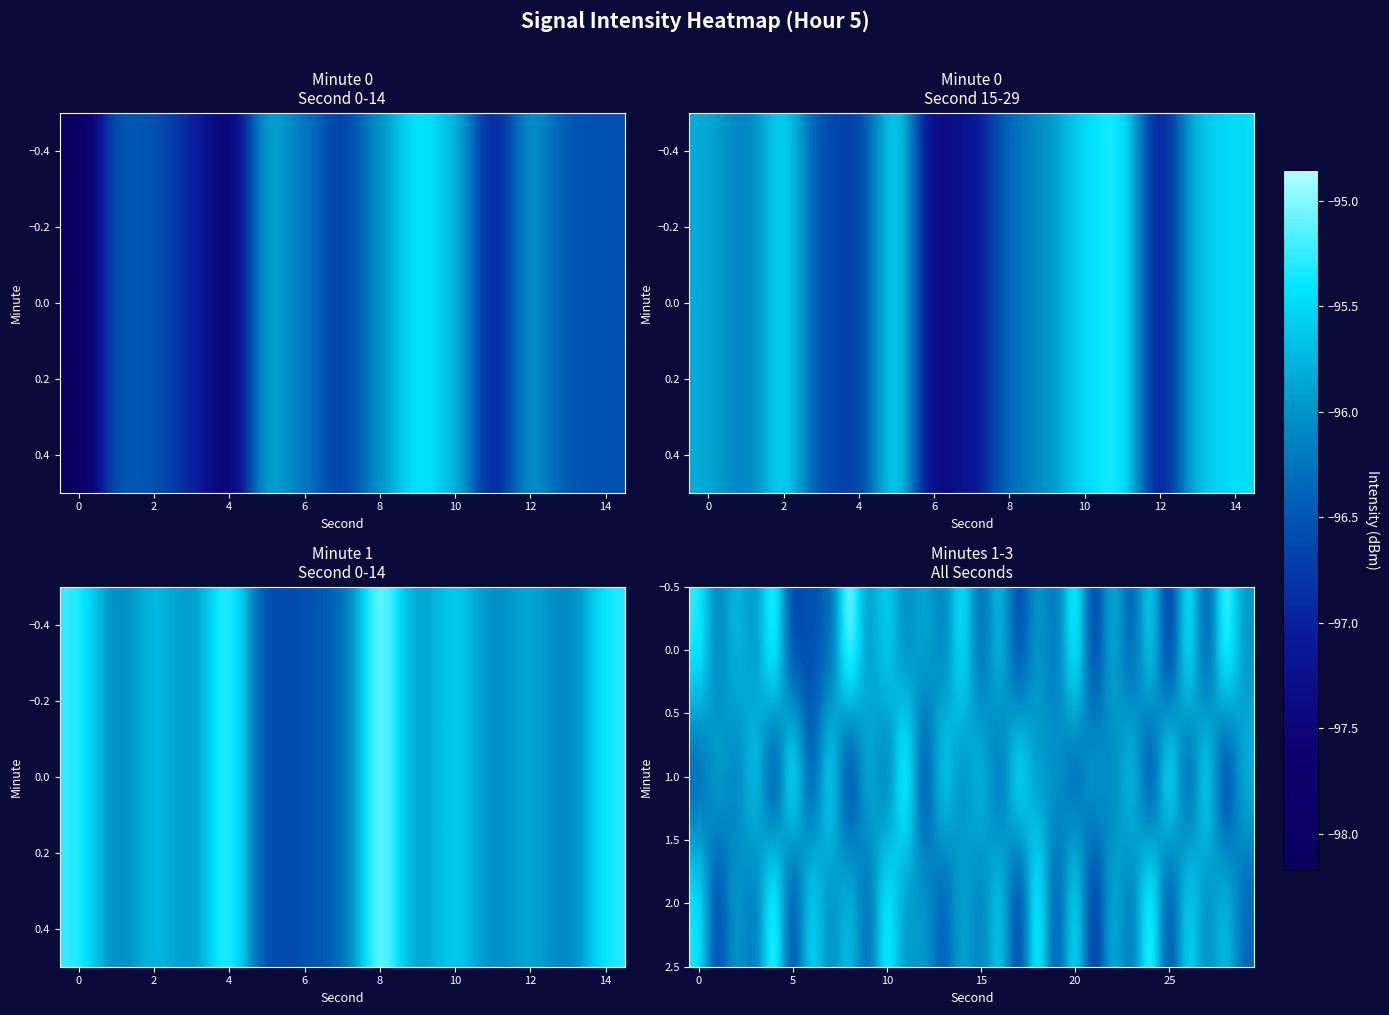

Reading right to left, transcribe all the data shown in this chart.

0.0: -96.0	-95.0	-96.6	-95.2	-96.9	-95.4	-96.5	-95.7	-96.8	-95.1	-96.3	-95.9	-96.7	-95.6	-96.4	-95.3	-96.2	-95.8	-96.1	-95.5	-96.0	-94.9	-96.4	-96.6	-96.7	-95.1	-96.0	-95.7	-96.2	-95.2
1.0: -95.7	-96.9	-95.3	-96.6	-95.1	-96.8	-95.5	-96.2	-95.8	-96.5	-95.9	-96.0	-95.2	-96.4	-95.6	-96.1	-95.4	-96.7	-95.0	-96.3	-95.7	-96.9	-95.3	-96.6	-95.1	-96.8	-95.5	-96.2	-95.8	-96.5
2.0: -96.4	-95.6	-96.1	-95.4	-96.7	-95.0	-96.3	-95.7	-96.9	-95.3	-96.6	-95.1	-96.8	-95.5	-96.2	-95.8	-96.5	-95.9	-96.0	-95.2	-96.4	-95.6	-96.1	-95.4	-96.7	-95.0	-96.3	-95.9	-96.7	-95.3